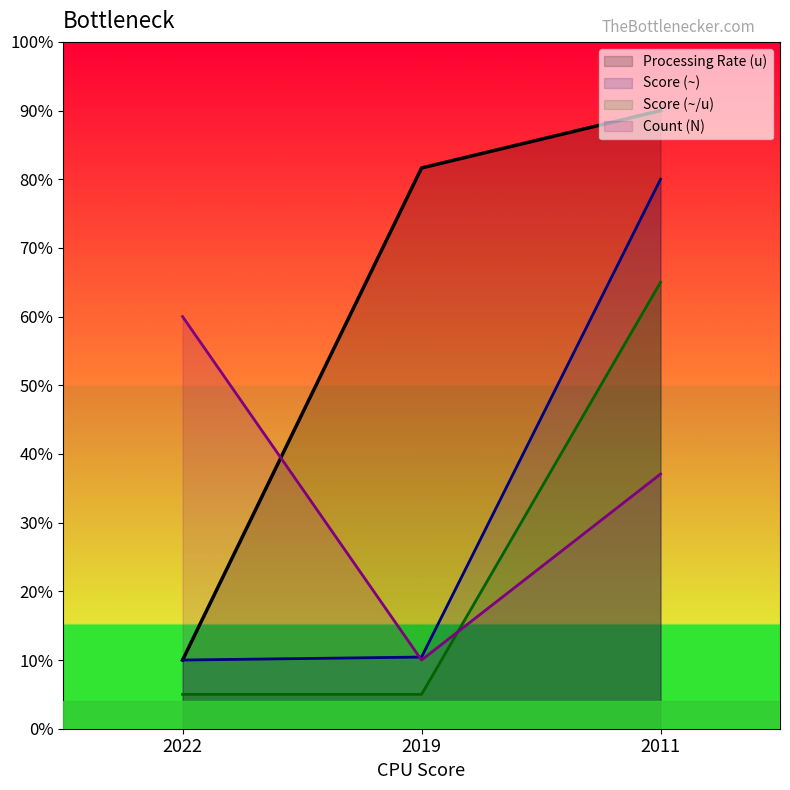

What are all the series names shown in the legend?

Processing Rate (u), Score (~), Score (~/u), Count (N)